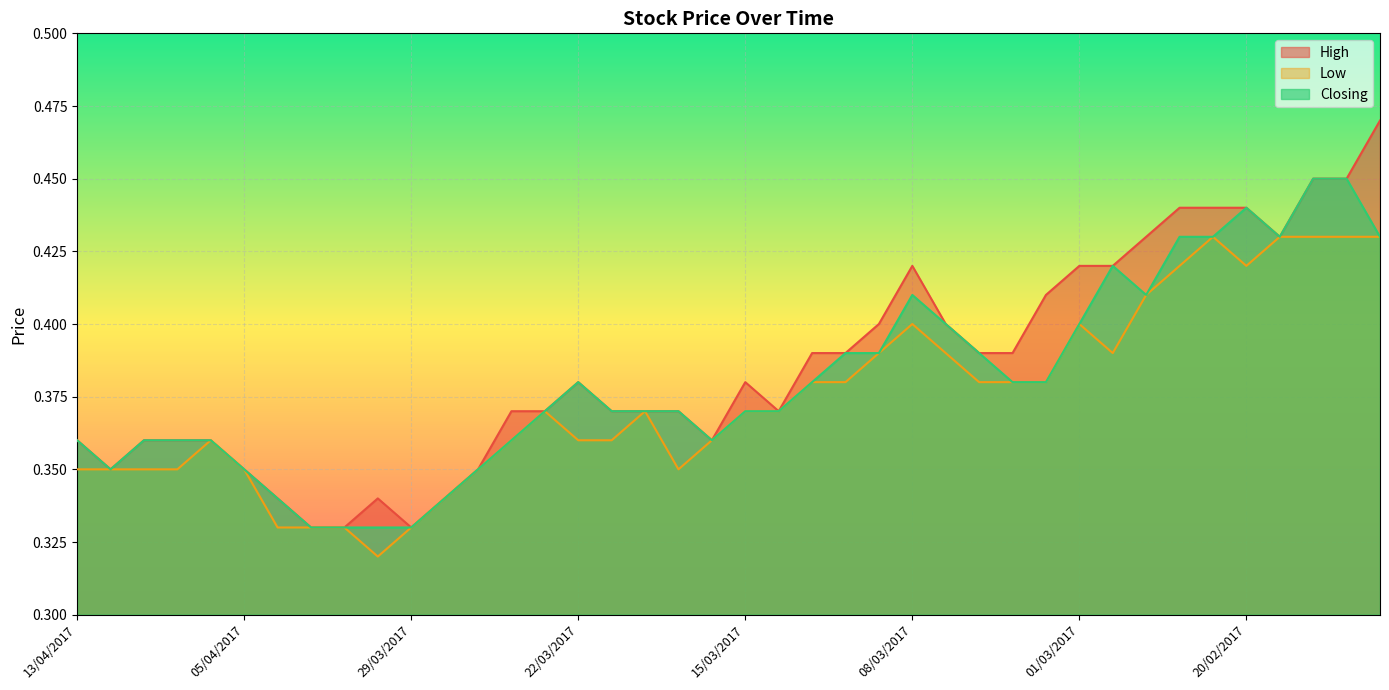

Rank the series at 06/03/2017 from lowest to highest value.

Low, High, Closing